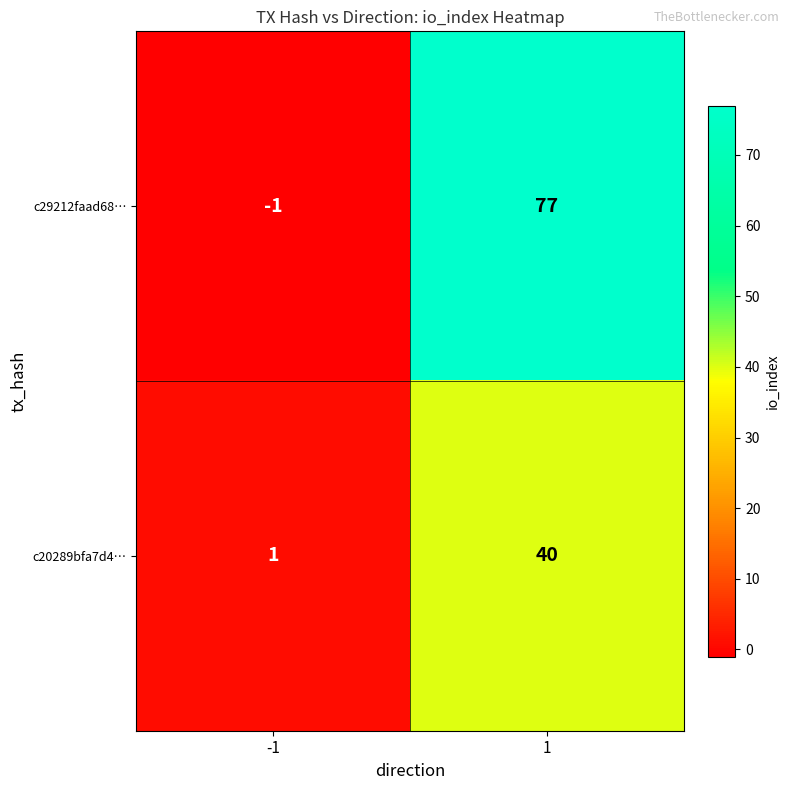

At 1, list the series in order from largest to smallest.

c29212faad68…, c20289bfa7d4…